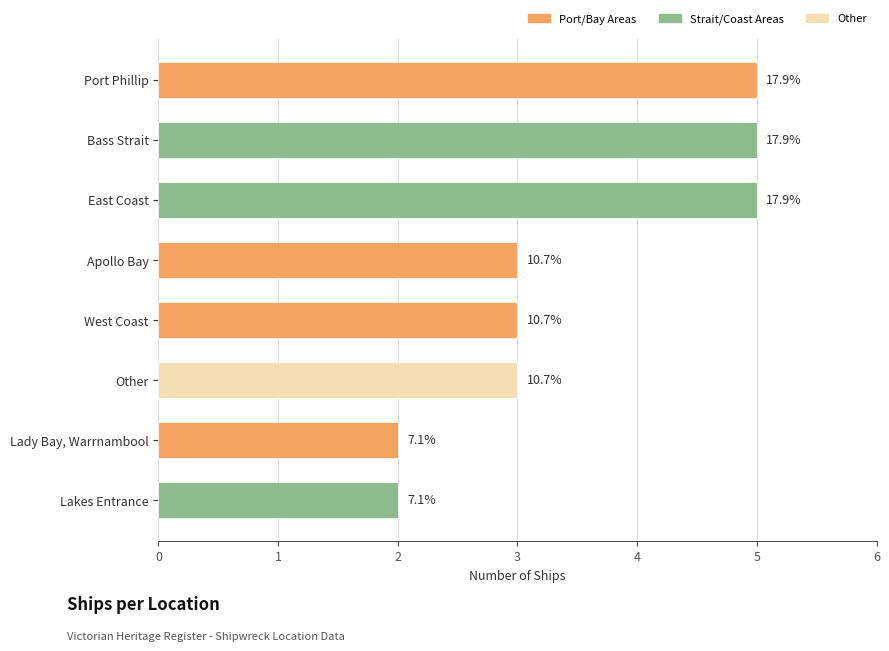

Rank the categories by value from highest to lowest.

Port Phillip, Bass Strait, East Coast, West Coast, Apollo Bay, Other, Lady Bay, Warrnambool, Lakes Entrance